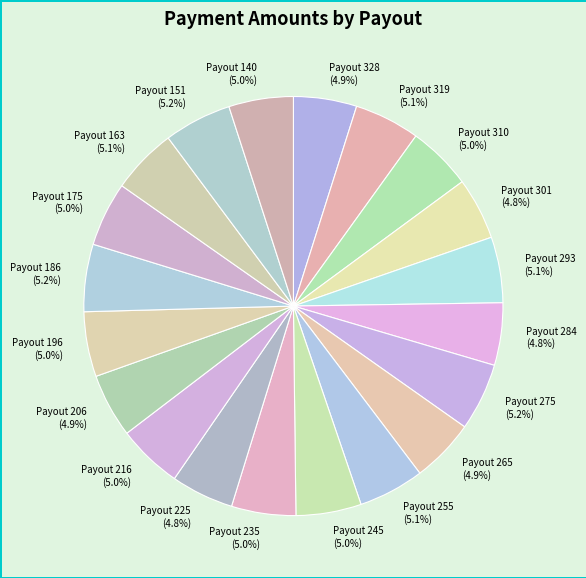

Is there any slice that represents more than half of the pie?

No